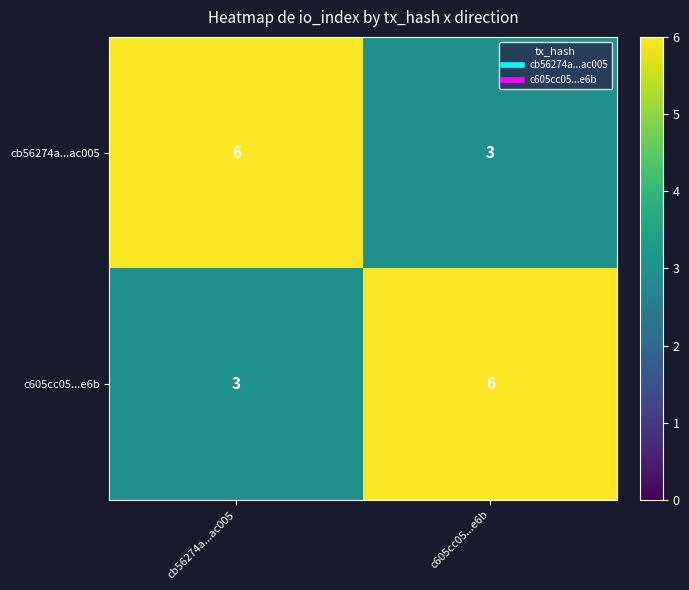

Reading left to right, what are all the values shown in this chart?

cb56274a...ac005: cb56274a...ac005=6	c605cc05...e6b=3
c605cc05...e6b: cb56274a...ac005=3	c605cc05...e6b=6